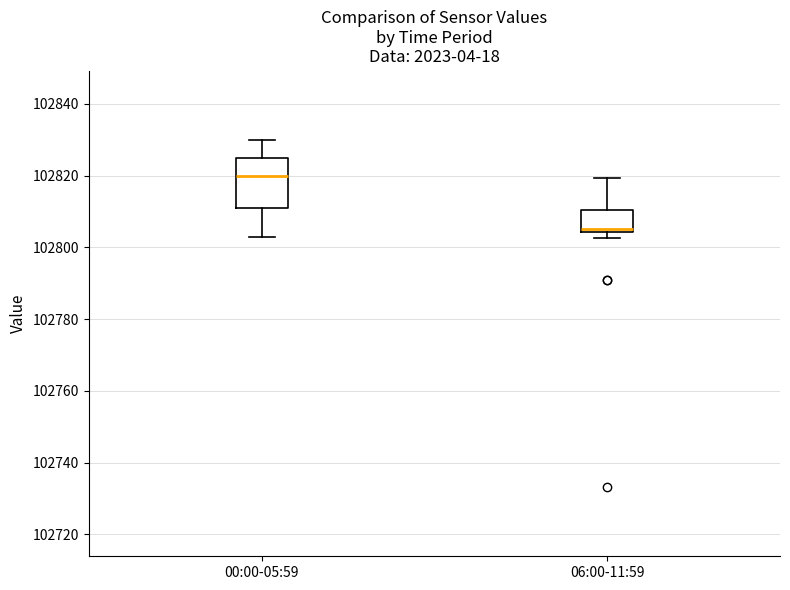

Comparing the boxes themselves (not the whiskers), which one is the tallest?

00:00-05:59